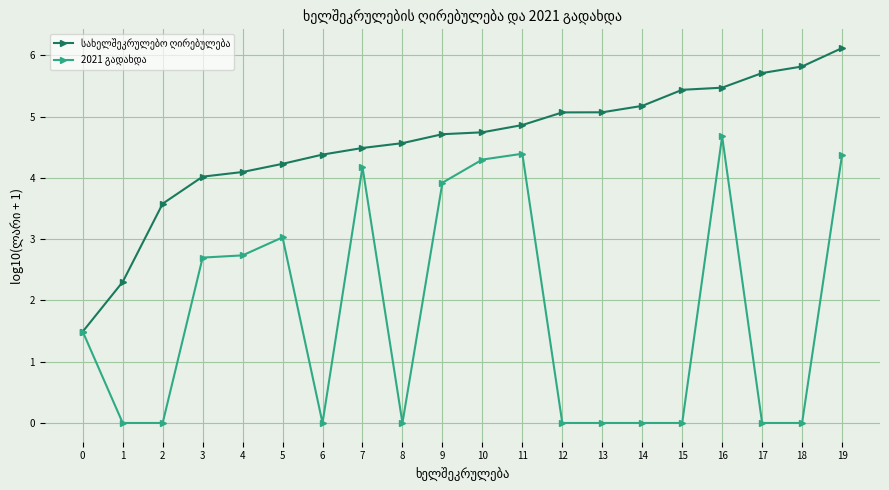

What is the total value across all series at 18?

5.8